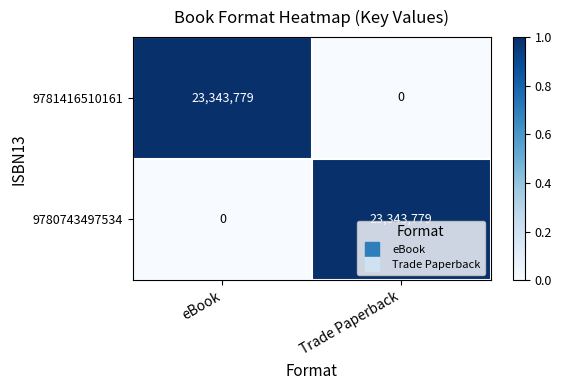

The value of 9781416510161 at Trade Paperback is 11626903. True or false?

False